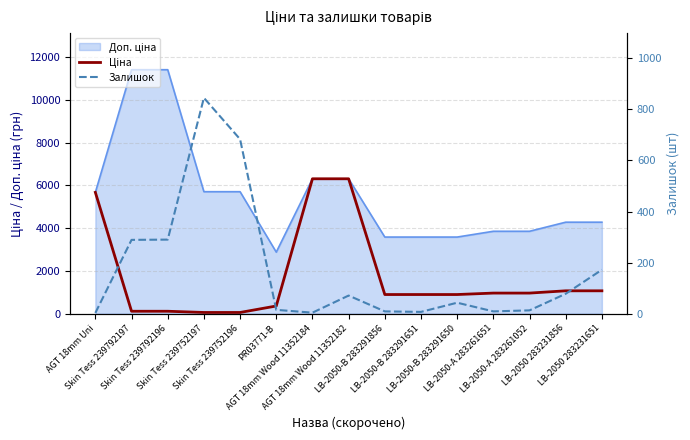

How many times do Ціна and Залишок cross each other?

2